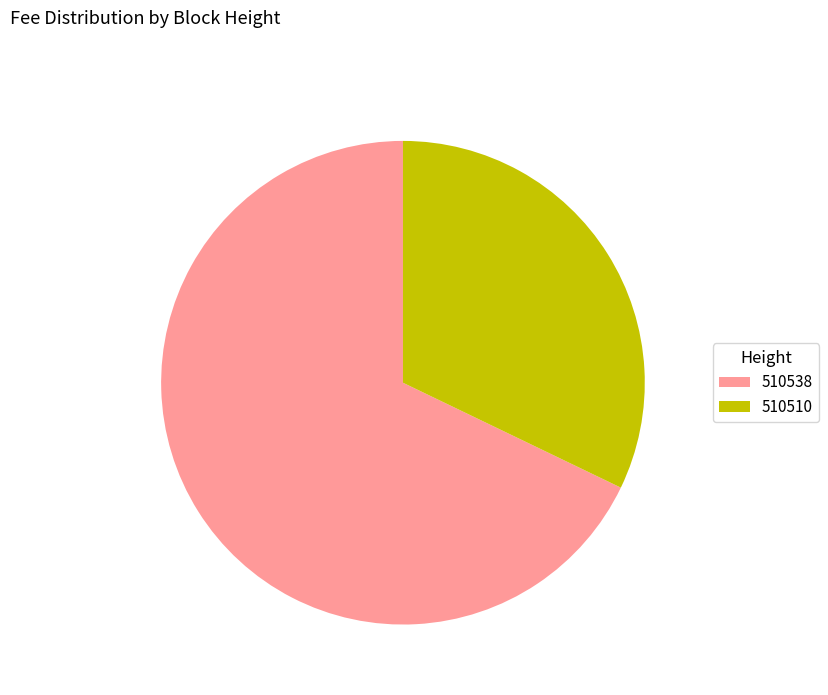

Is there a majority slice in this chart?

Yes